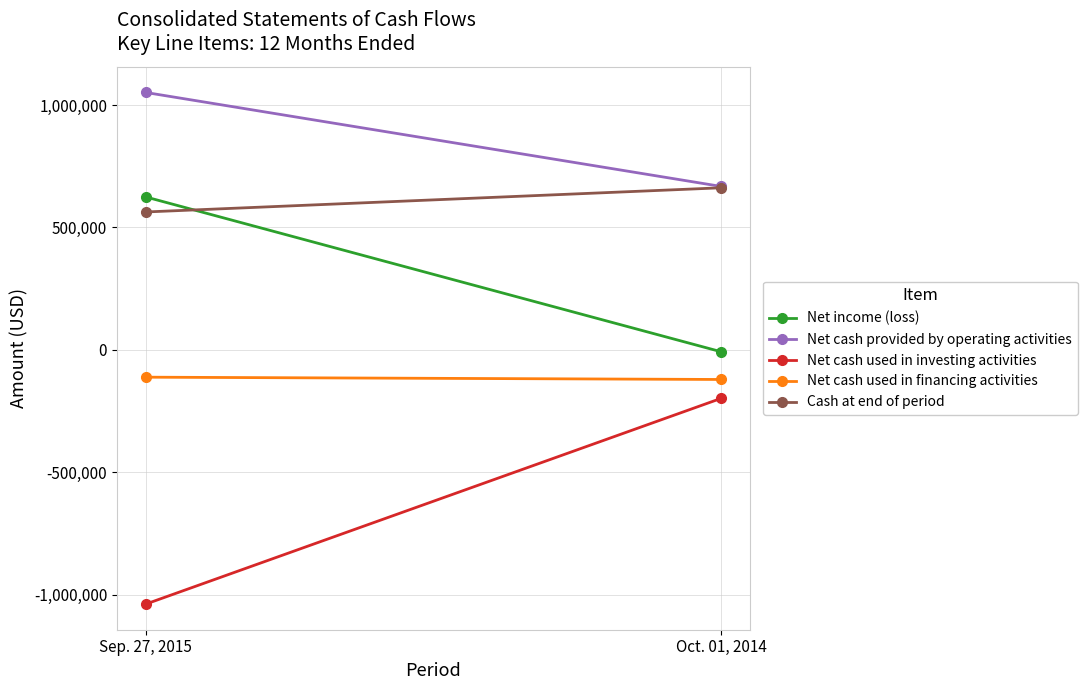

The value of Net income (loss) at Sep. 27, 2015 is 624599. True or false?

True